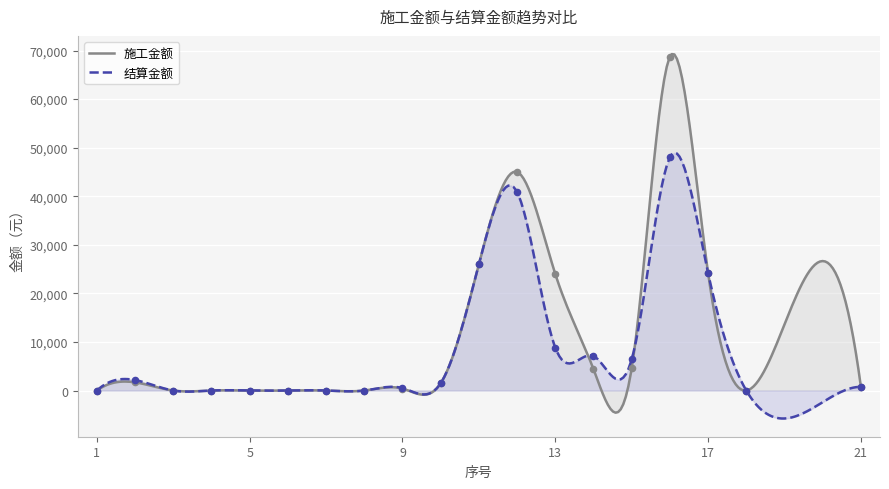

At how many categories does at least one series exceed 7167?

5